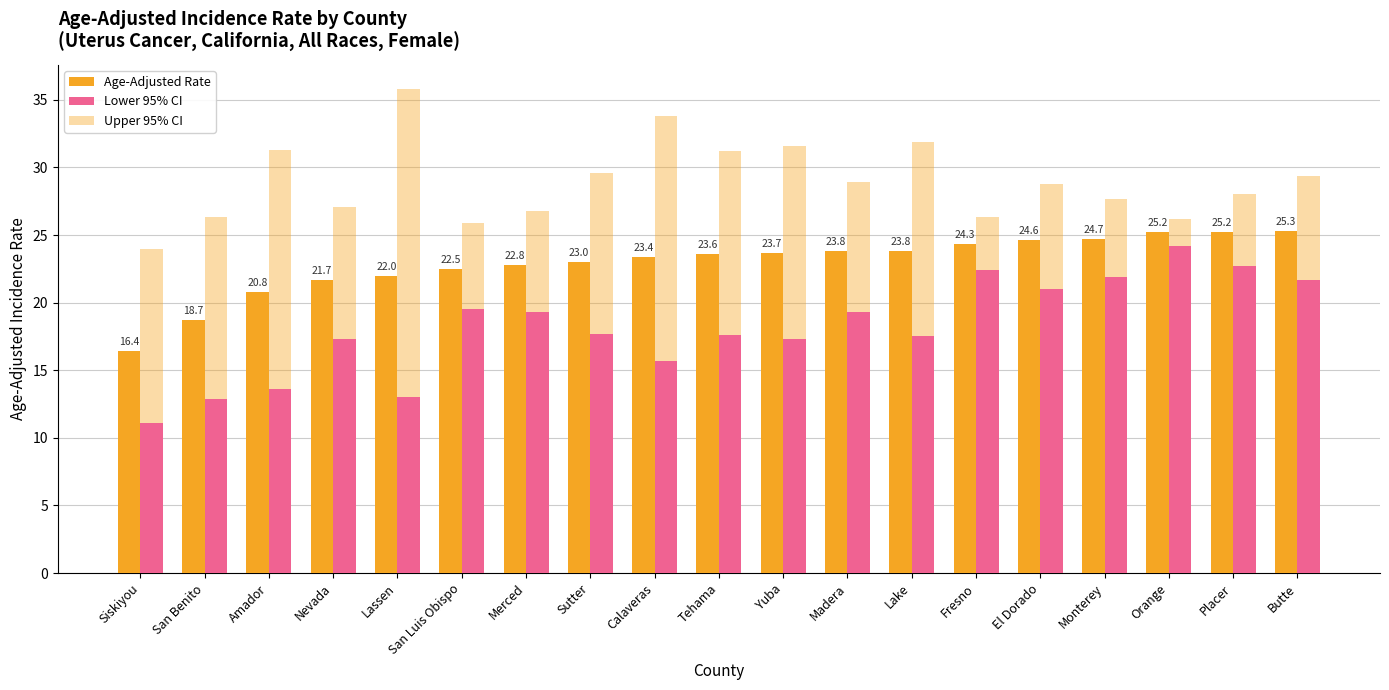

Which has a higher value, El Dorado or San Benito?

El Dorado